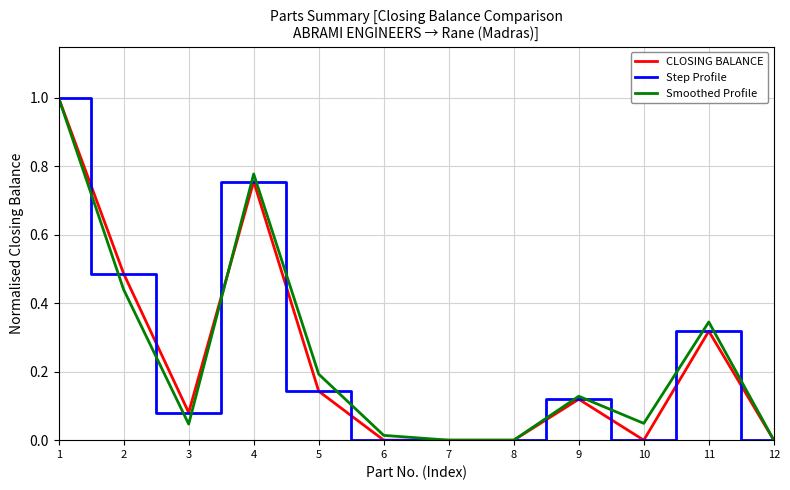

Reading left to right, transcribe all the data shown in this chart.

CLOSING BALANCE: 1.0	0.5	0.1	0.8	0.1	0.0	0.0	0.0	0.1	0.0	0.3	0.0
Step Profile: 1.0	0.5	0.1	0.8	0.1	0.0	0.0	0.0	0.1	0.0	0.3	0.0
Smoothed Profile: 1.0	0.4	0.0	0.8	0.2	0.0	0.0	0.0	0.1	0.0	0.3	0.0